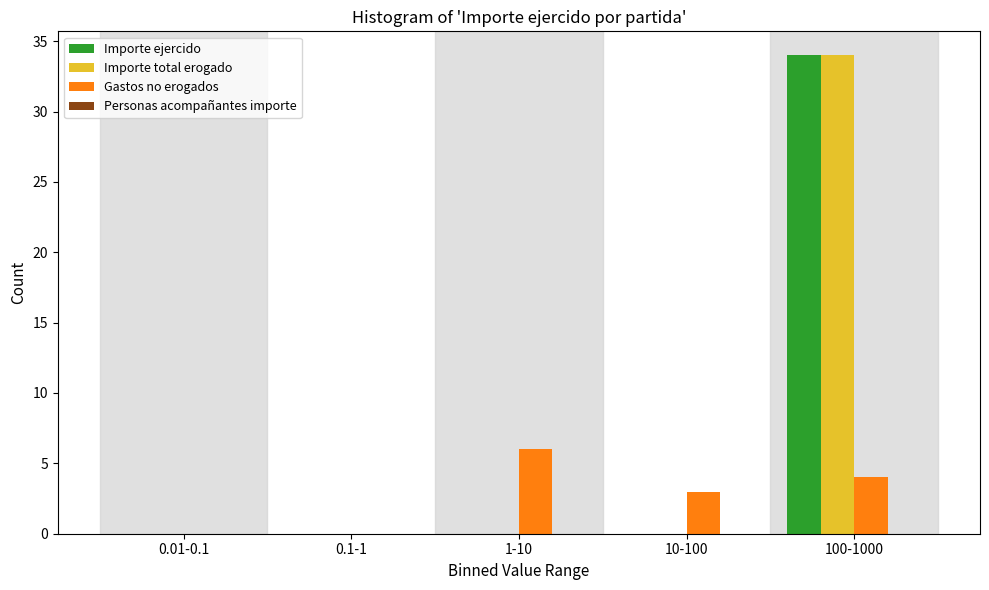

Reading left to right, list all the values displayed in this chart.

Importe ejercido: 0.01-0.1=0	0.1-1=0	1-10=0	10-100=0	100-1000=34
Importe total erogado: 0.01-0.1=0	0.1-1=0	1-10=0	10-100=0	100-1000=34
Gastos no erogados: 0.01-0.1=0	0.1-1=0	1-10=6	10-100=3	100-1000=4